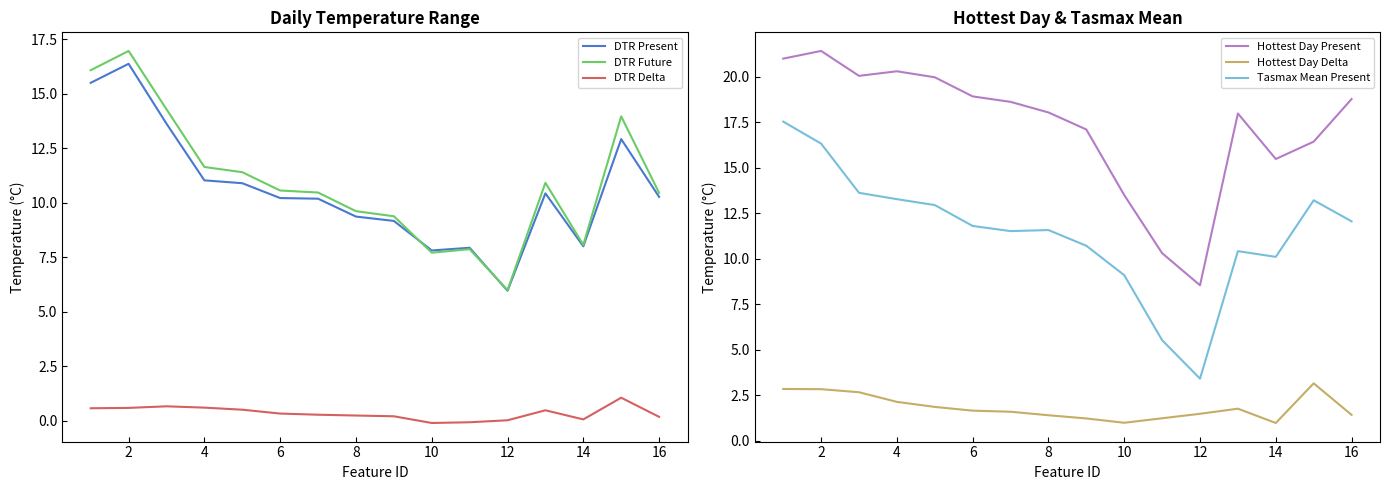

At which category does Tasmax Mean Present reach its first local valley?

12